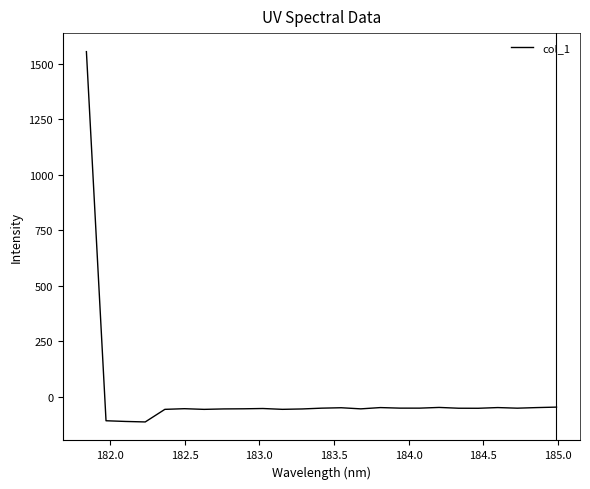

What is the greatest value displayed?

1554.7